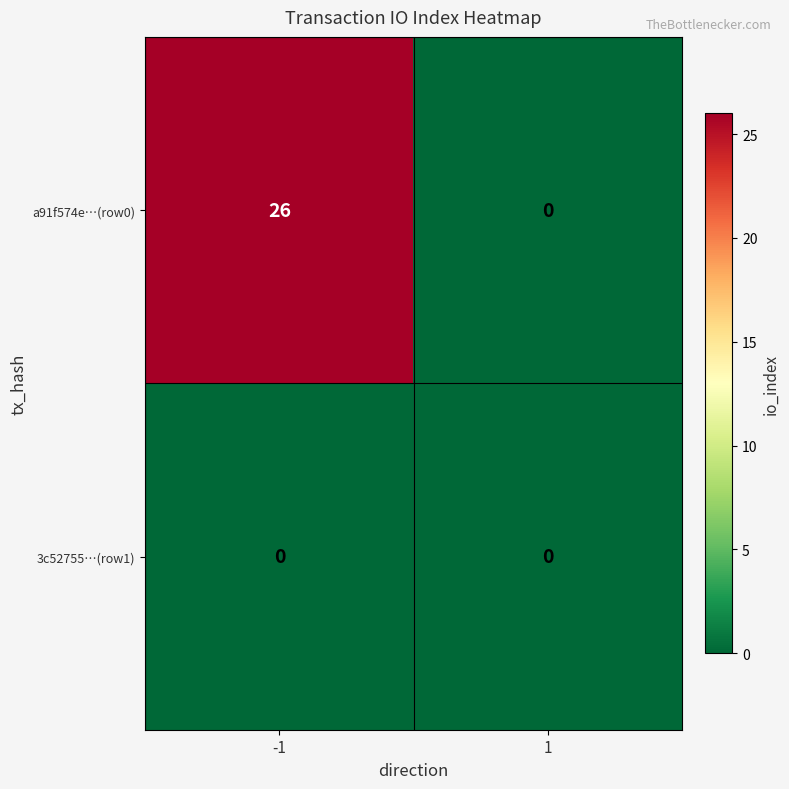

At which category is the sum across all series the highest?

-1